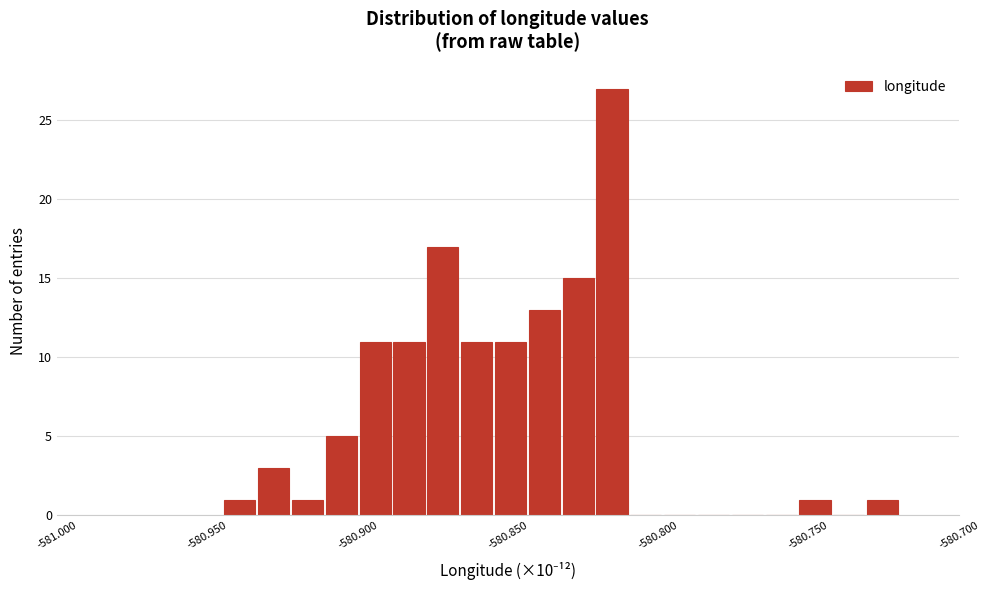

Around what value on the x-axis is the tallest bar? Give the approximate position of its centre, as read against the axis.

-580.815